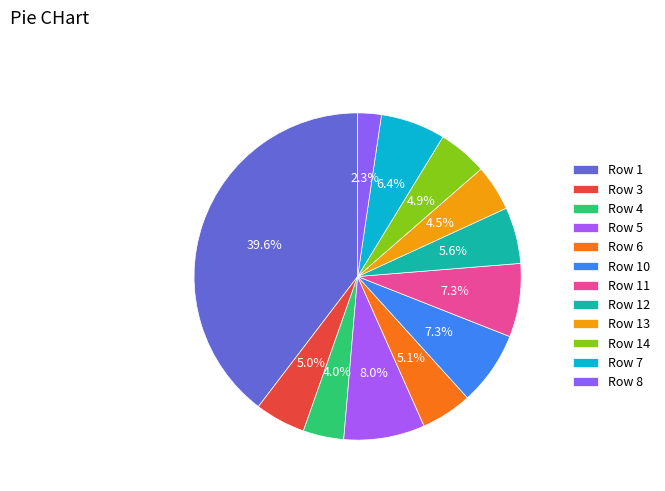

Count the number of slices in the pie.

12